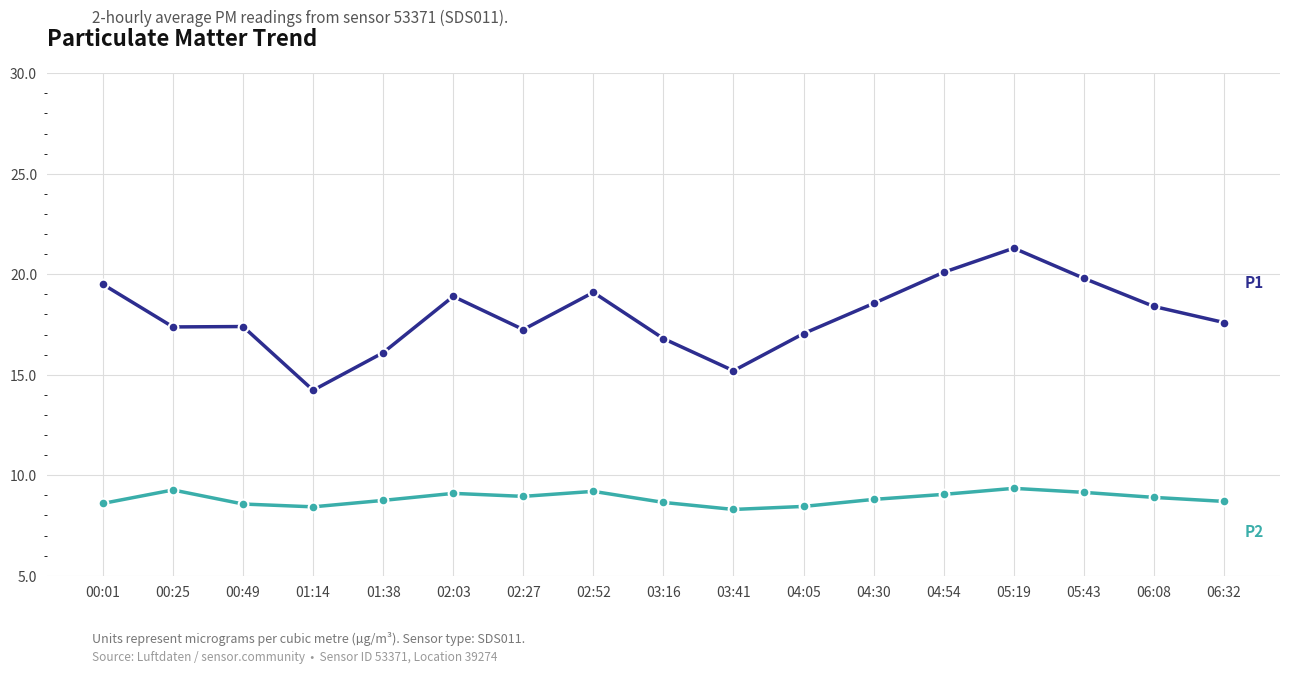

What is the label of the 1st point from the right?

06:32